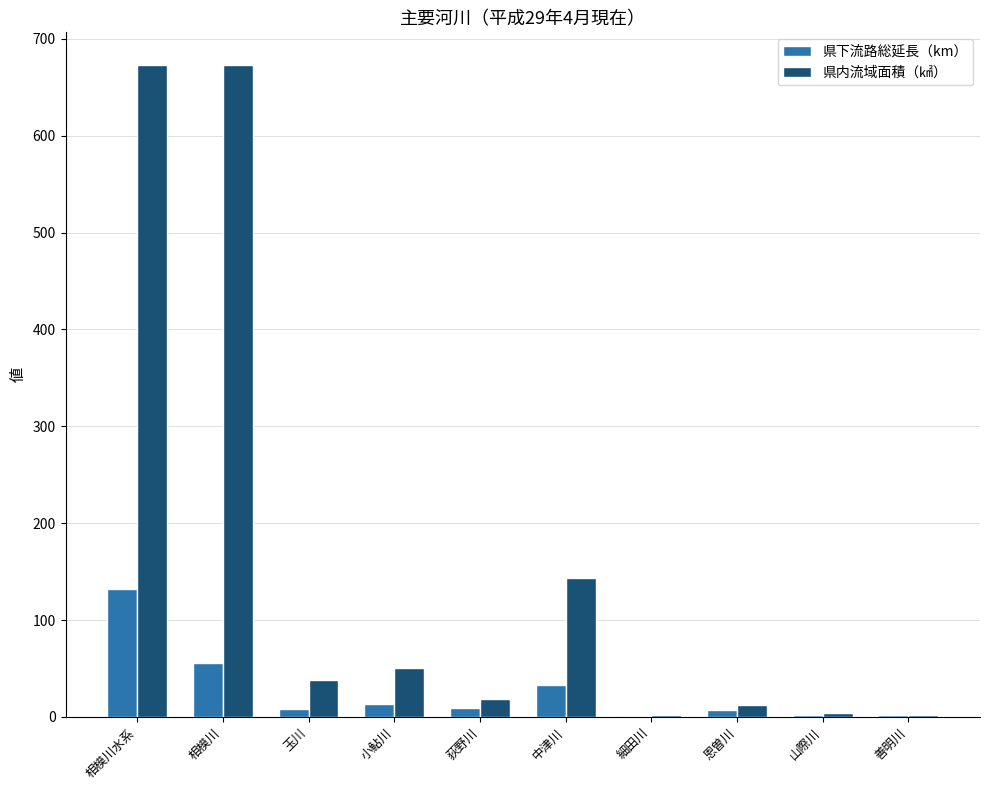

What is the approximate value of 県内流域面積（㎢） at 玉川?

38.3